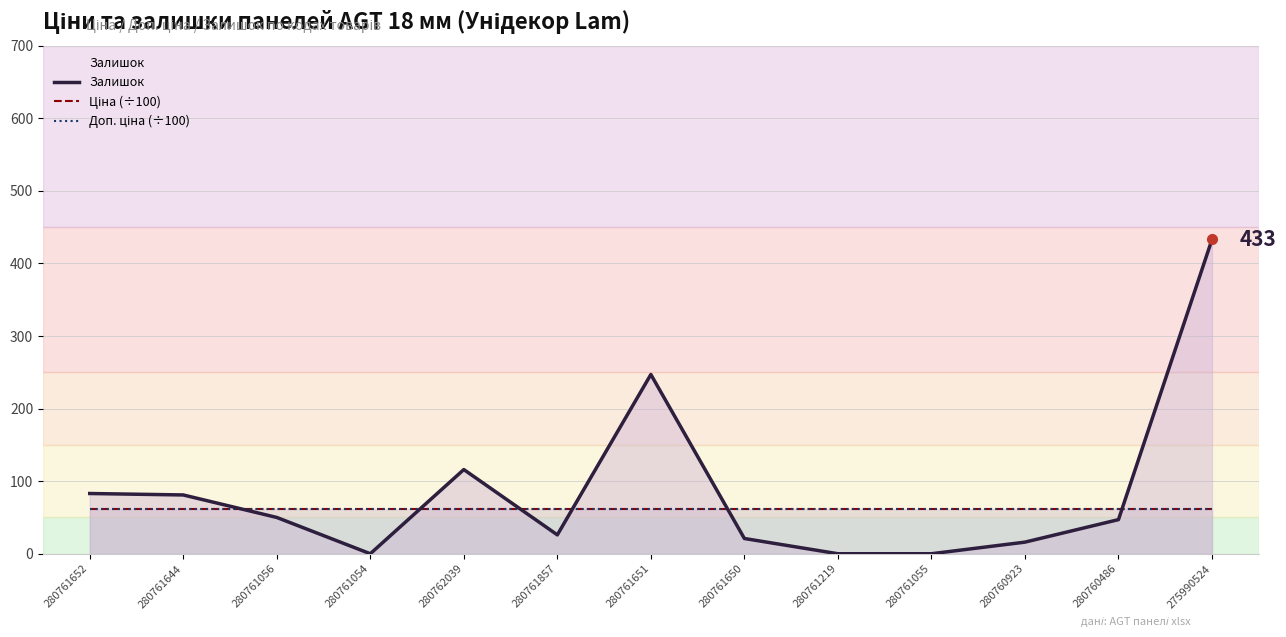

Reading left to right, list all the values displayed in this chart.

Залишок: 83.0	81.0	50.0	0.0	116.0	26.0	247.0	21.0	0.0	0.0	16.0	47.0	433.0
Ціна (÷100): 61.4	61.4	61.4	61.4	61.4	61.4	61.4	61.4	61.4	61.4	61.4	61.4	61.4
Доп. ціна (÷100): 61.4	61.4	61.4	61.4	61.4	61.4	61.4	61.4	61.4	61.4	61.4	61.4	61.4